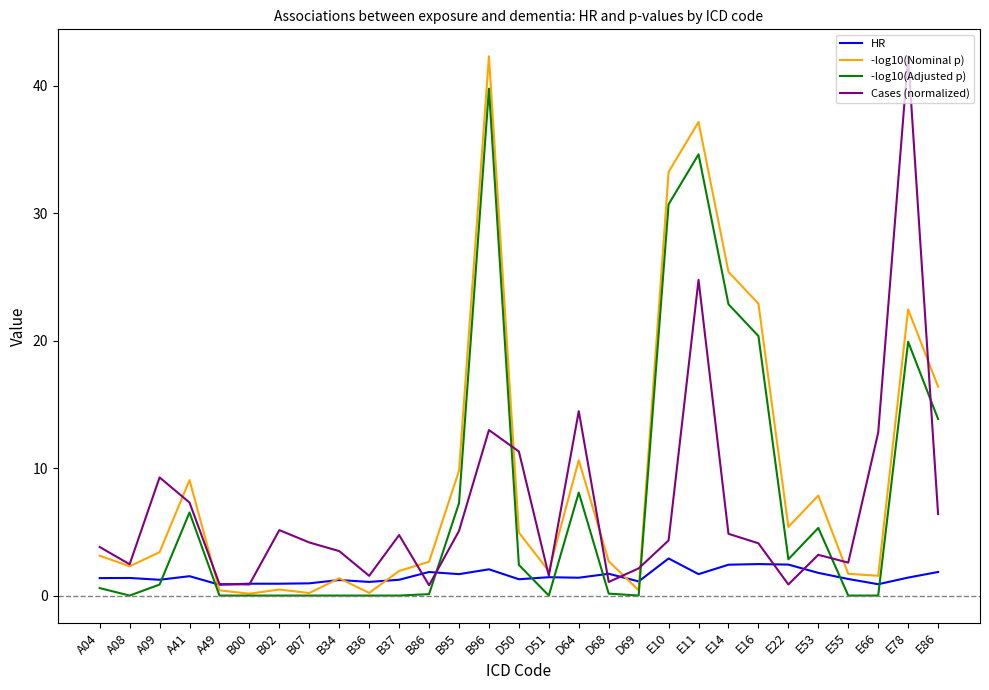

Between A41 and B36, which series saw the biggest shift?

-log10(Nominal p)